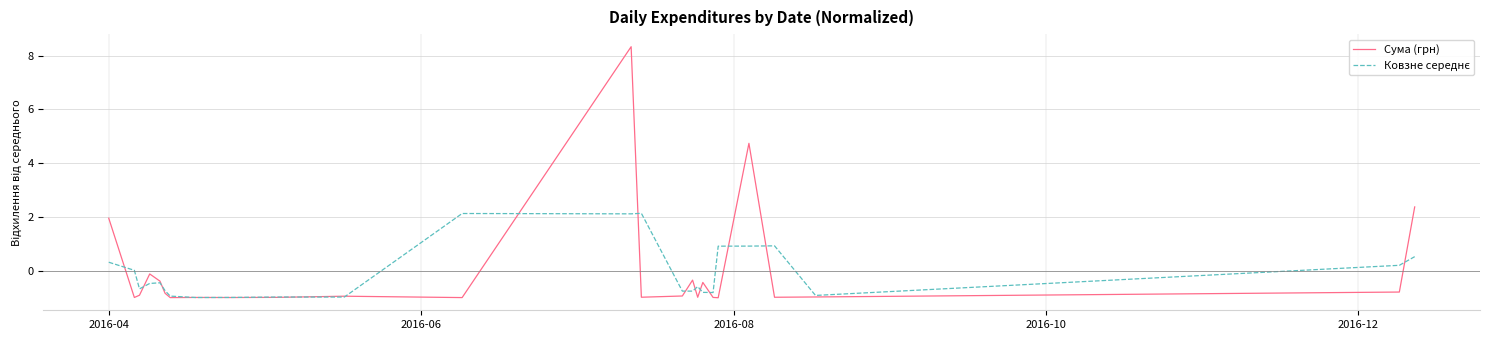

What is the lowest value of the Сума (грн) series?

-1.0